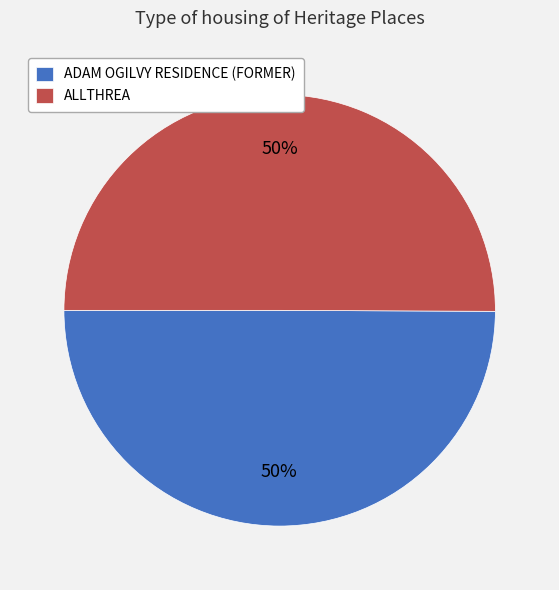

Combined, do ADAM OGILVY RESIDENCE (FORMER) and ALLTHREA account for over 50%?

Yes